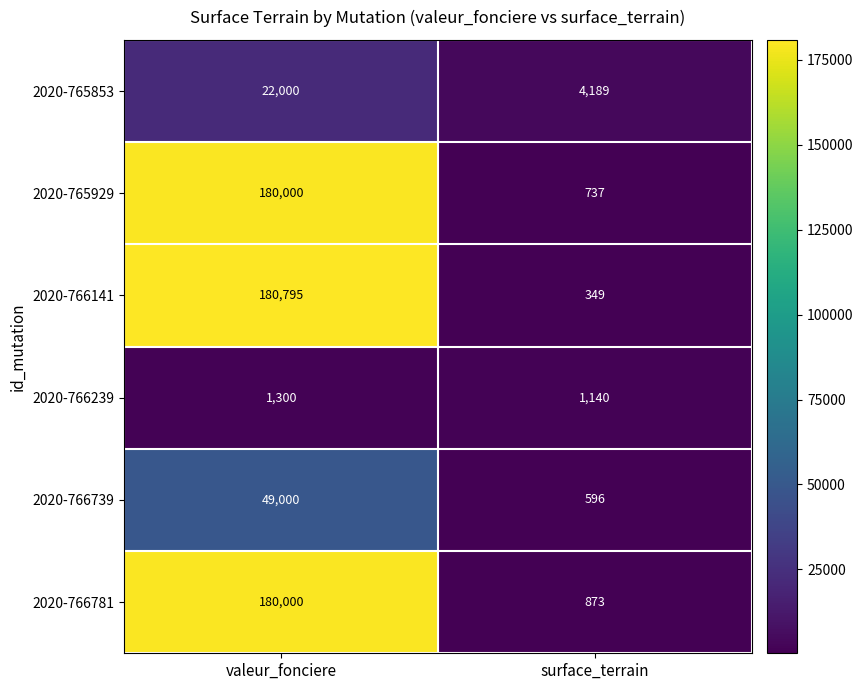

The value of 2020-766141 at valeur_fonciere is 180795. True or false?

True